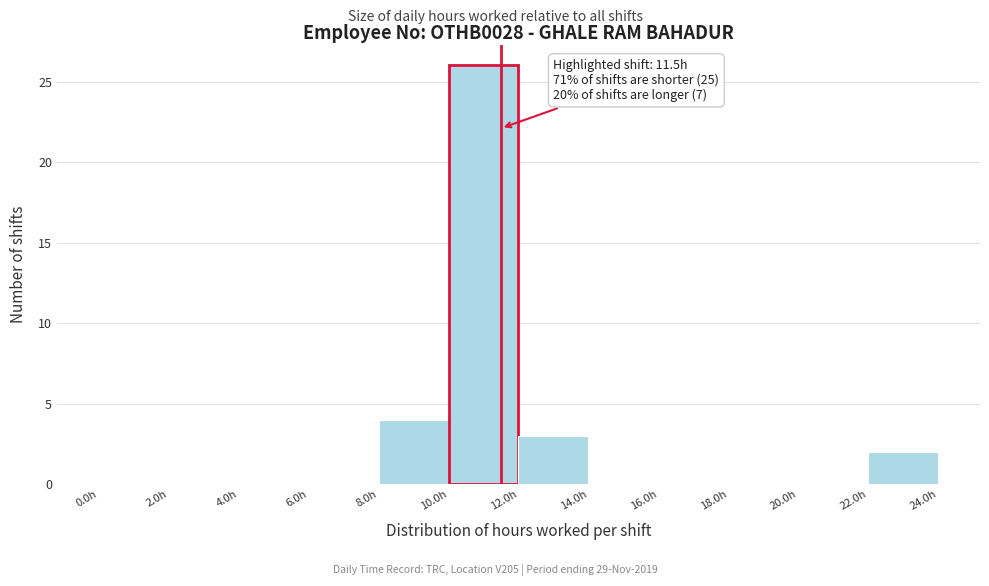

Over which range of the x-axis is the bar tallest?

10 to 12